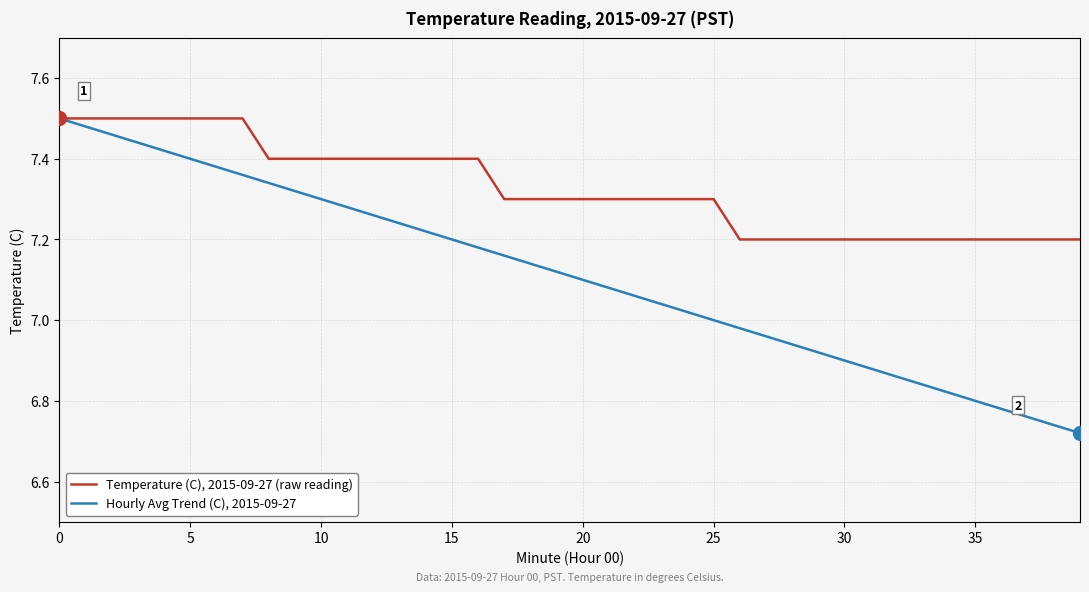

Rank the series by their average value, from lowest to highest.

Hourly Avg Trend (C), 2015-09-27, Temperature (C), 2015-09-27 (raw reading)